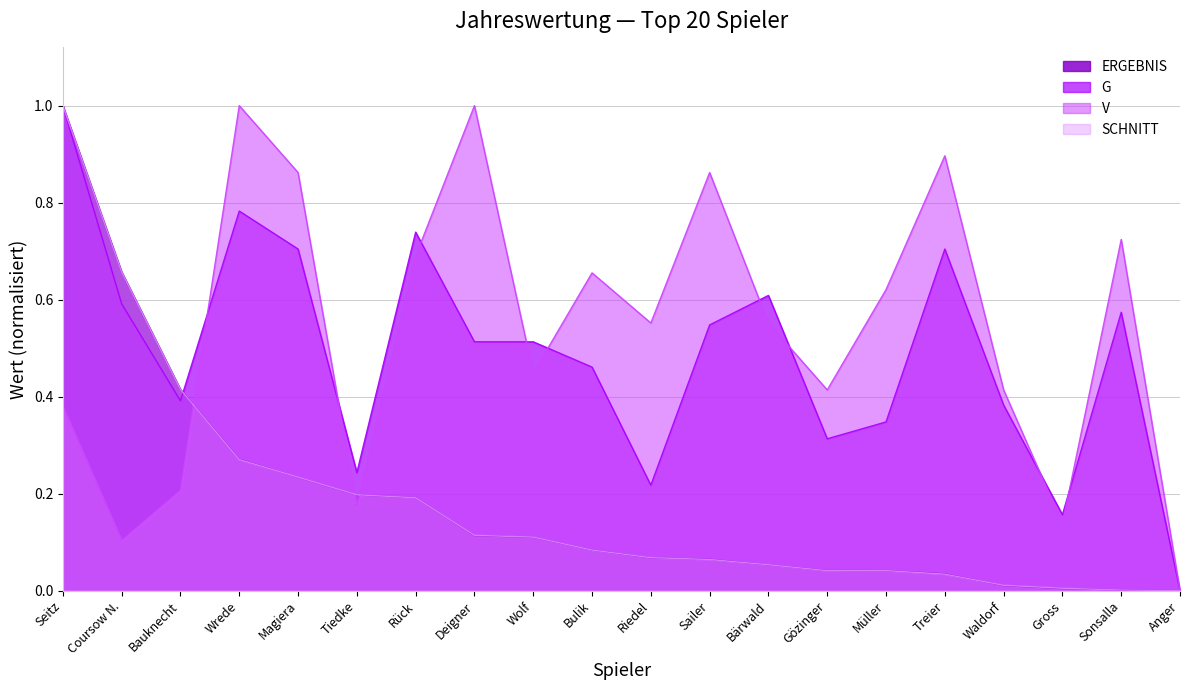

True or false: SCHNITT has a value of 0.1 at Bärwald.

False